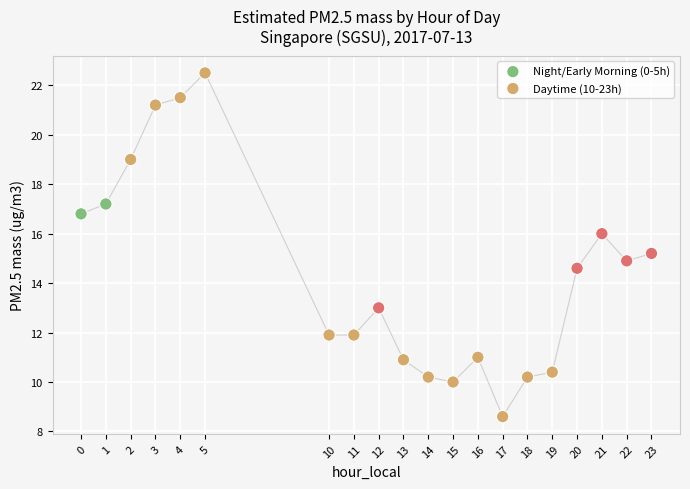

Which series reaches the maximum Y coordinate?

Night/Early Morning (0-5h)